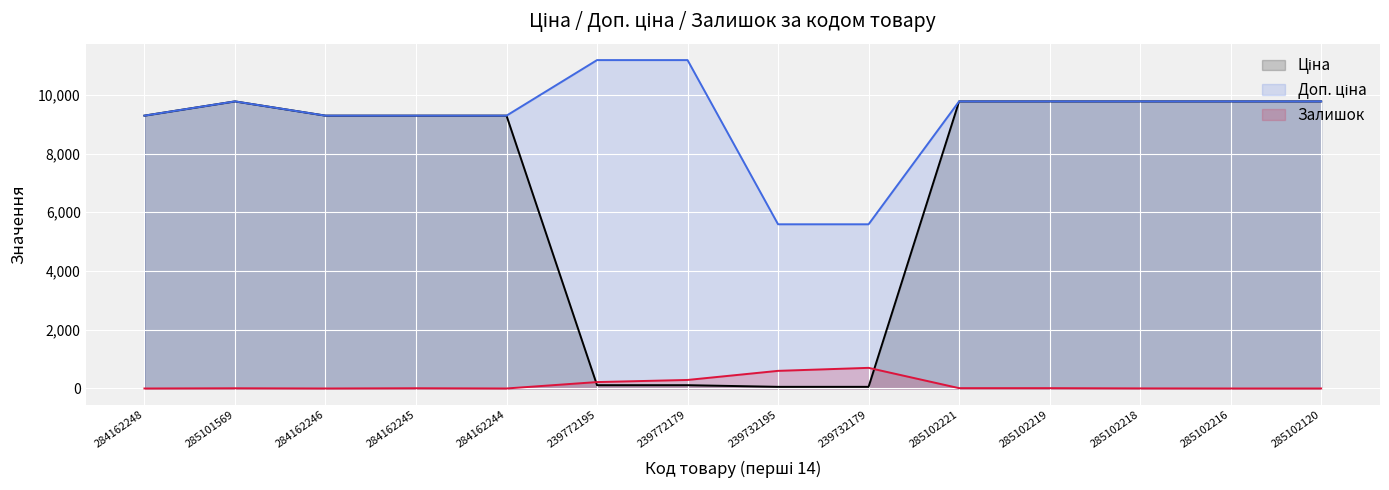

Which has a higher value, 285102216 or 239732179?

285102216